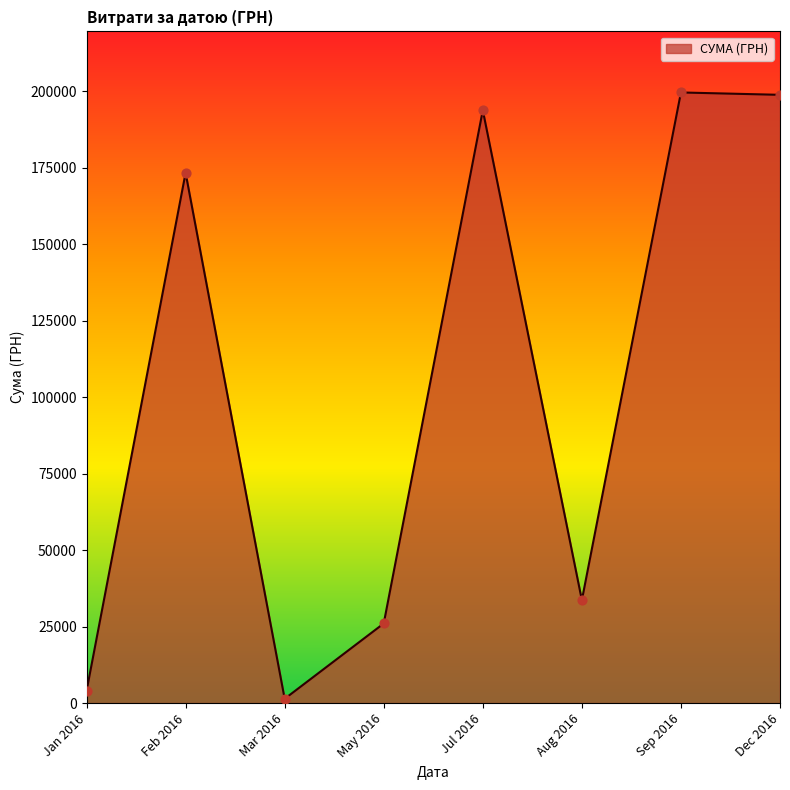

What is the change in value from Feb 2016 to May 2016?

-147256.4